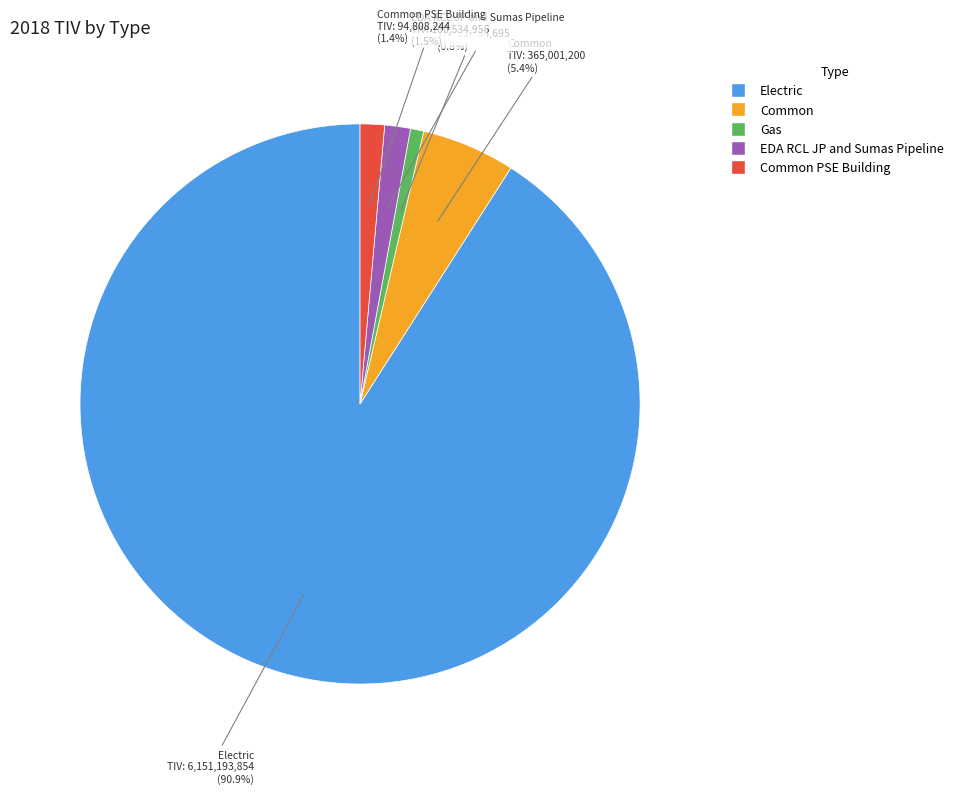

Which slice is the largest?

Electric